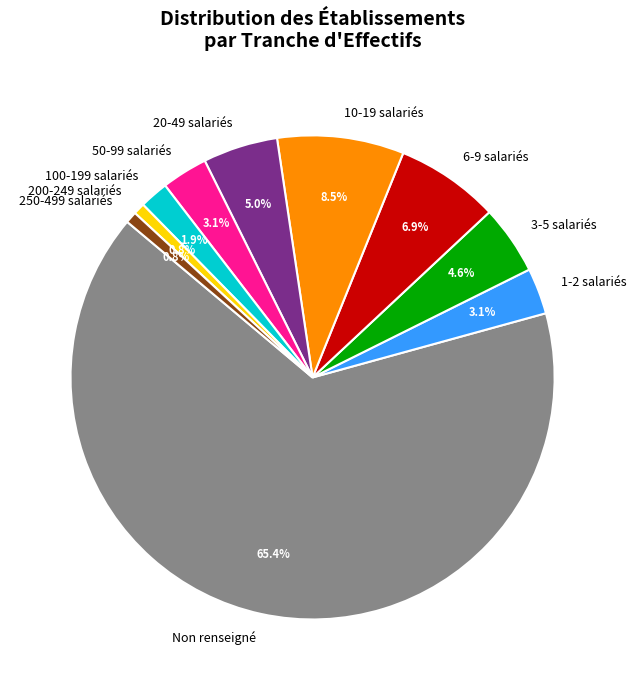

Count the number of slices in the pie.

10